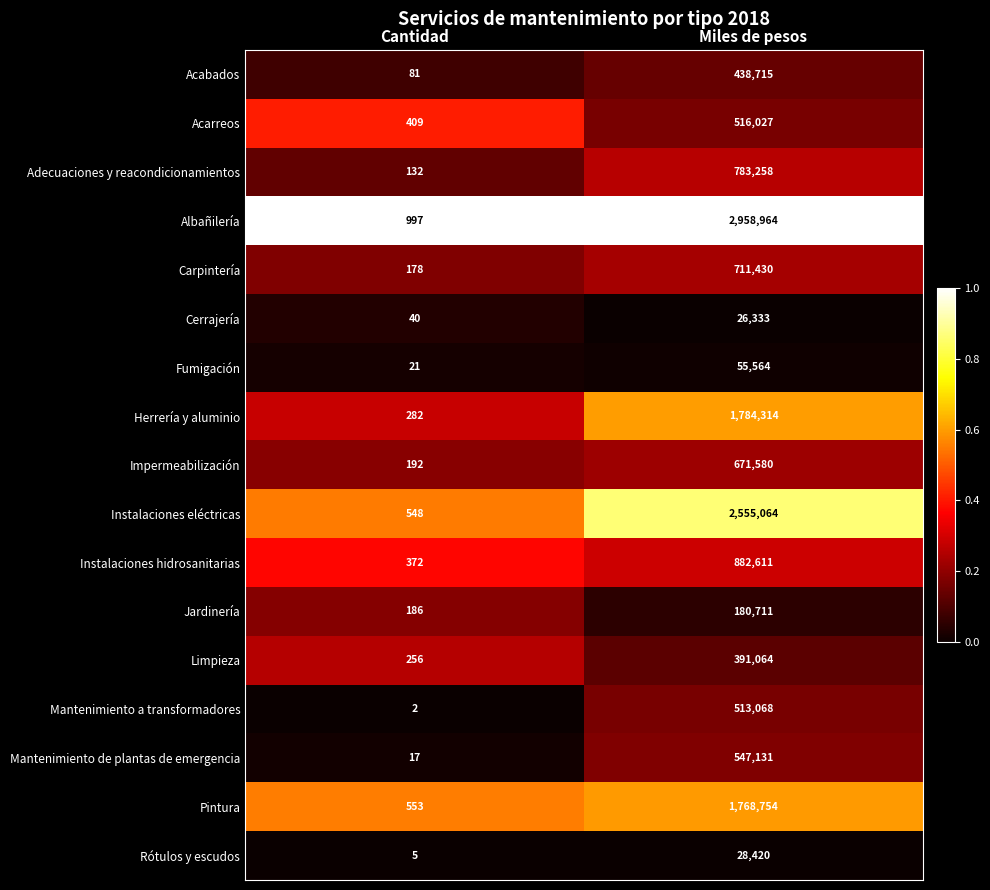

At which label is Cerrajería closest to 13186?

Cantidad